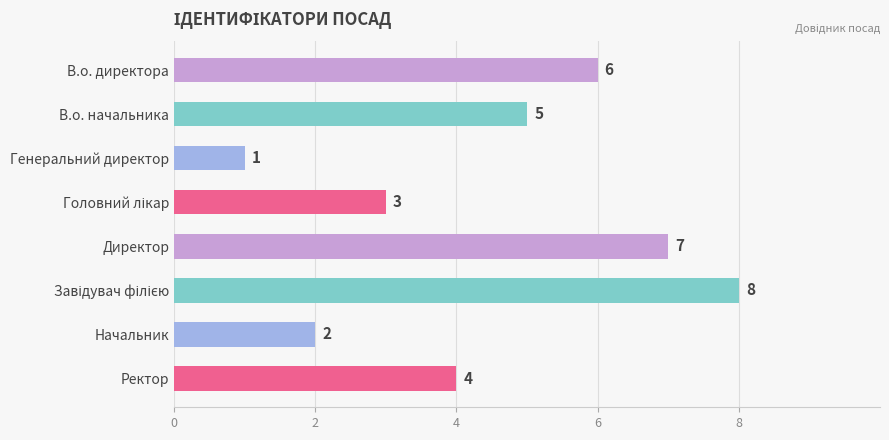

What is the value of the 8th bar from the top?

4